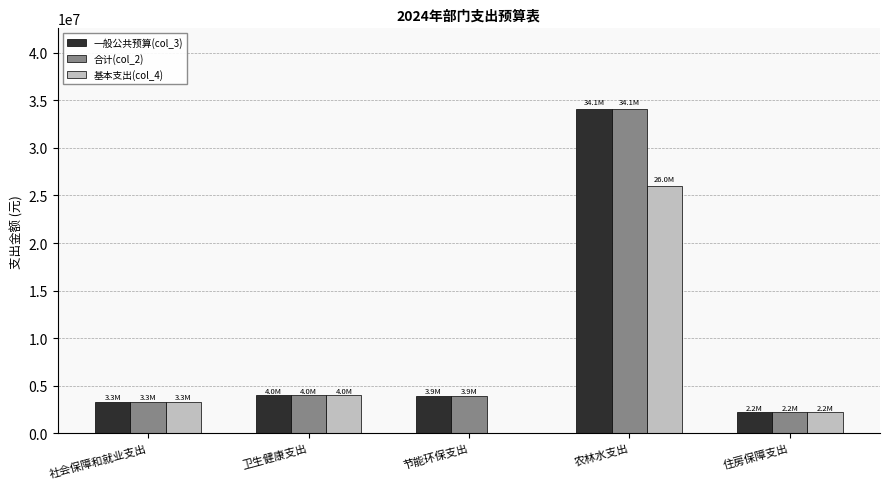

At which category is the sum across all series the highest?

农林水支出